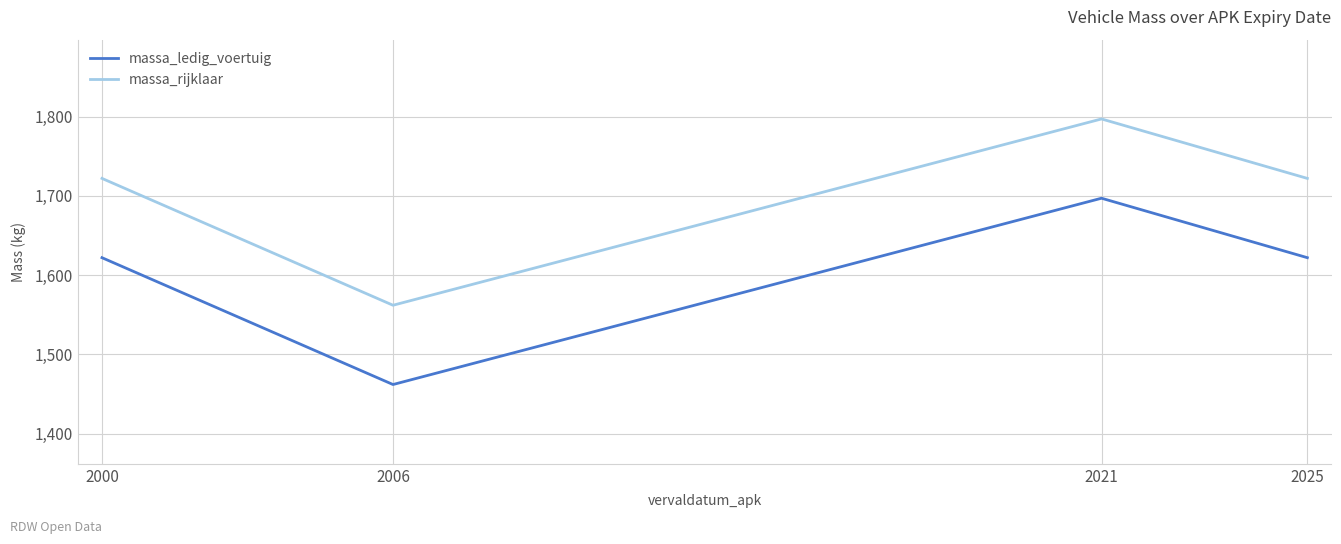

How many interior local valleys does the massa_rijklaar series have?

1